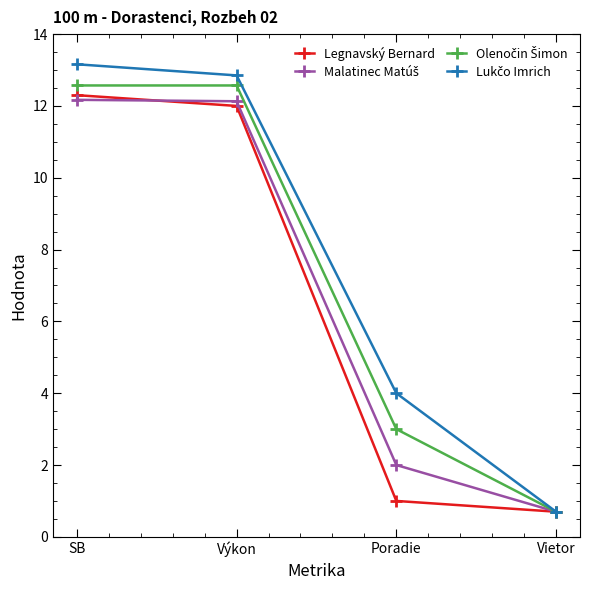

What is the difference between the highest and lowest values at Poradie?

3.0